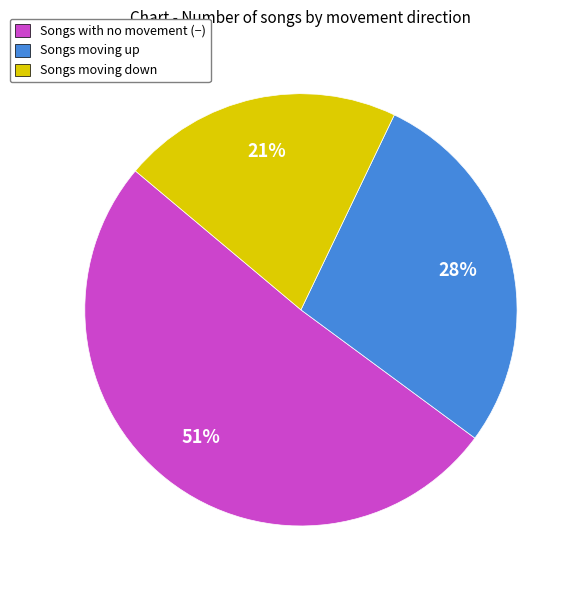

How many slices are in this pie chart?

3